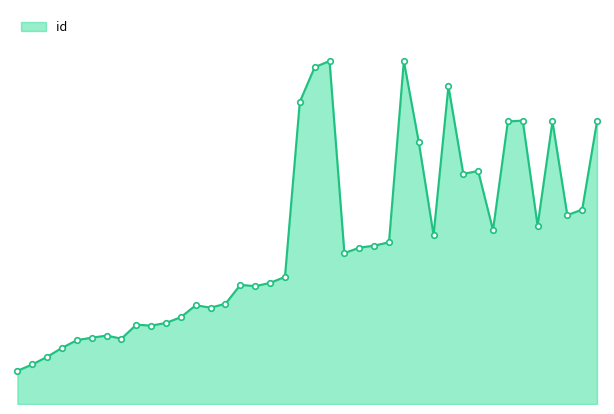

Is this an area chart (filled region under the line)?

Yes